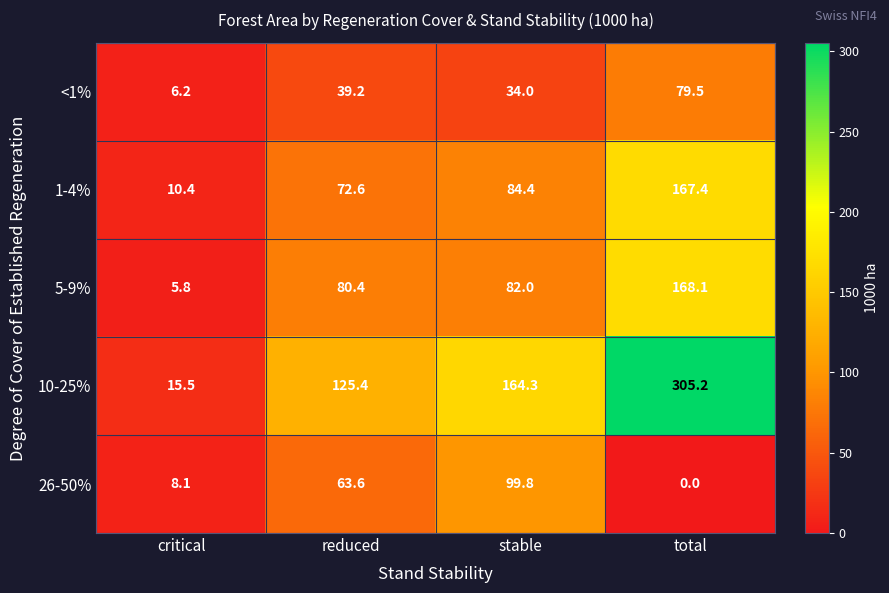

Which series has the largest range (max minus min)?

10-25%